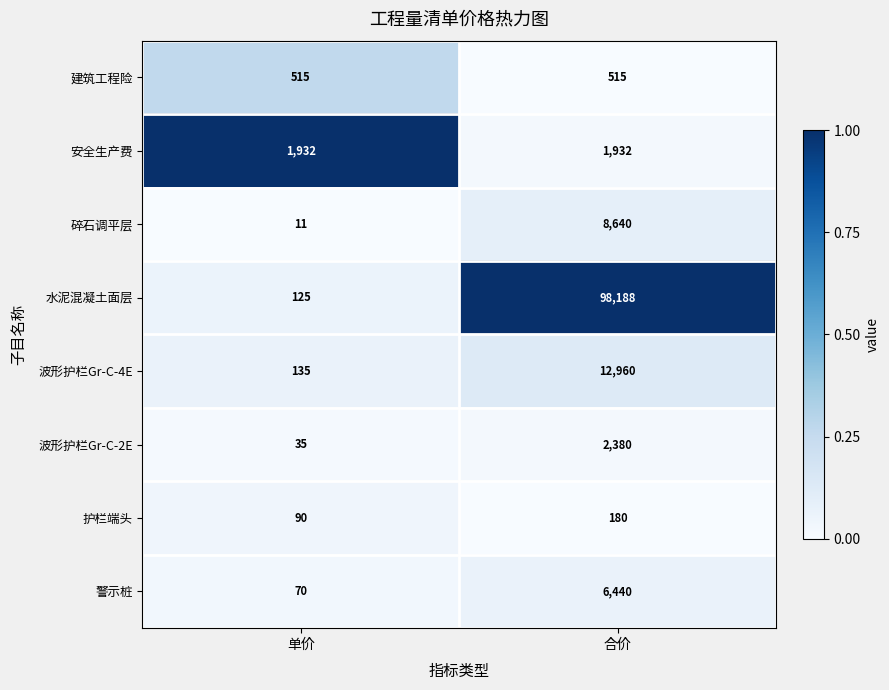

The 水泥混凝土面层 series shows 98188 at 合价. True or false?

True